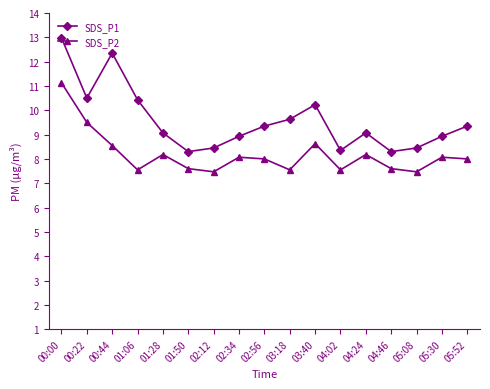

What position from the right is 05:30?

2